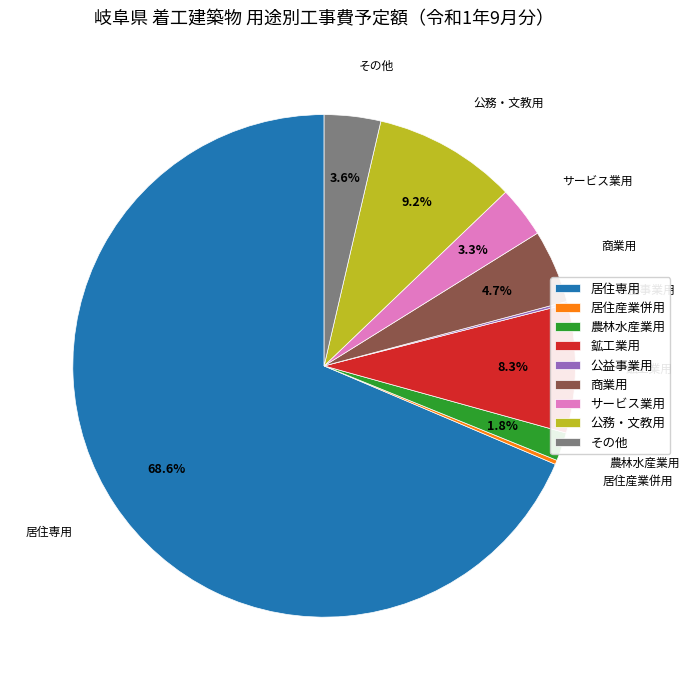

To the nearest percent, what is the difference between the 鉱工業用 and 公務・文教用 slice percentages?

1%